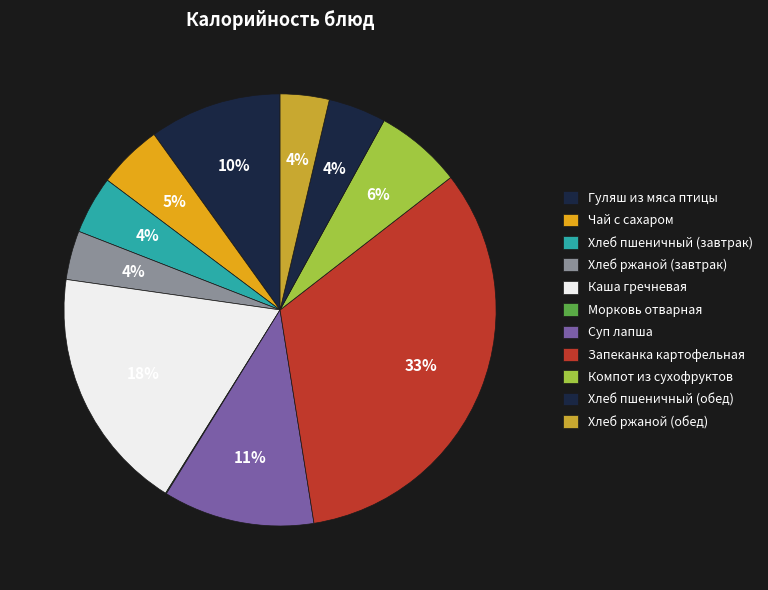

How much of the chart is everything except Хлеб ржаной (завтрак)?

96.3%